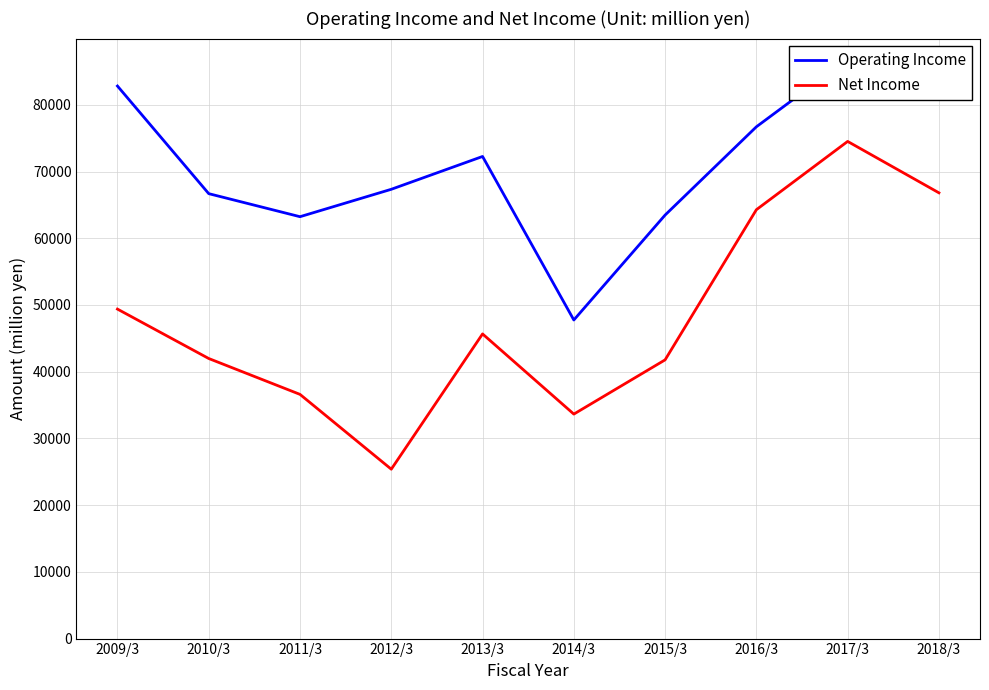

What position from the left is 2016/3?

8